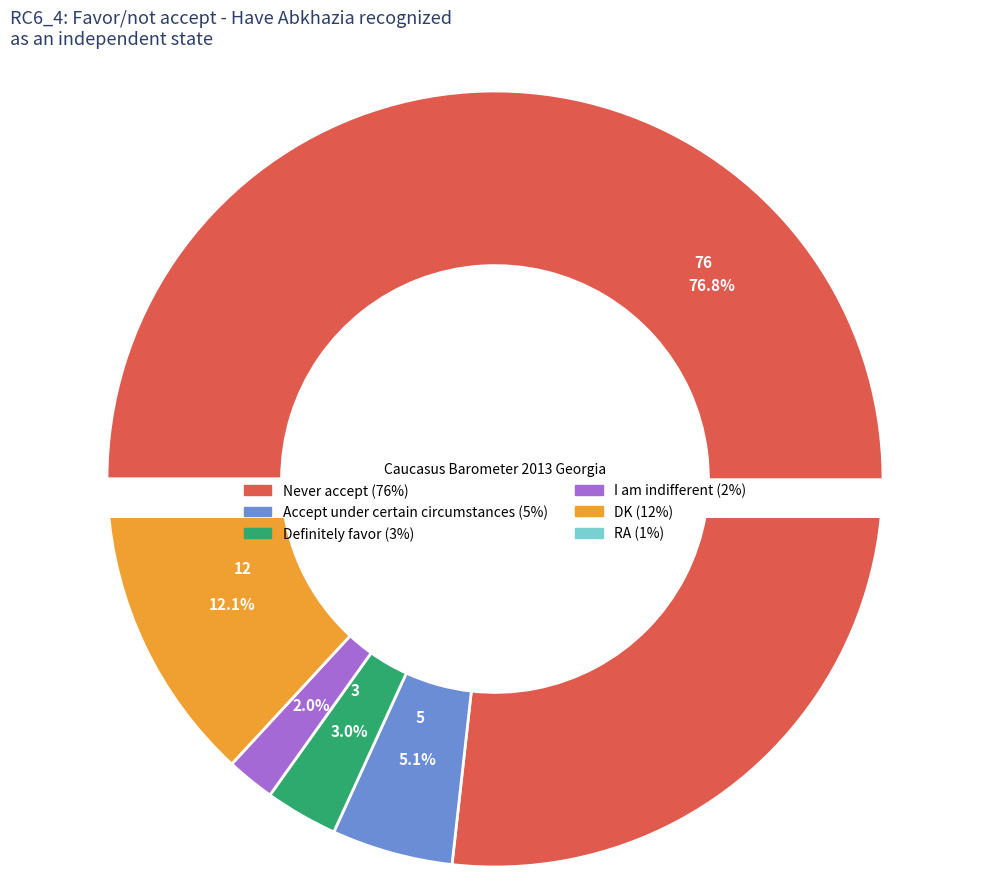

To the nearest percent, what portion does Never accept represent?

77%